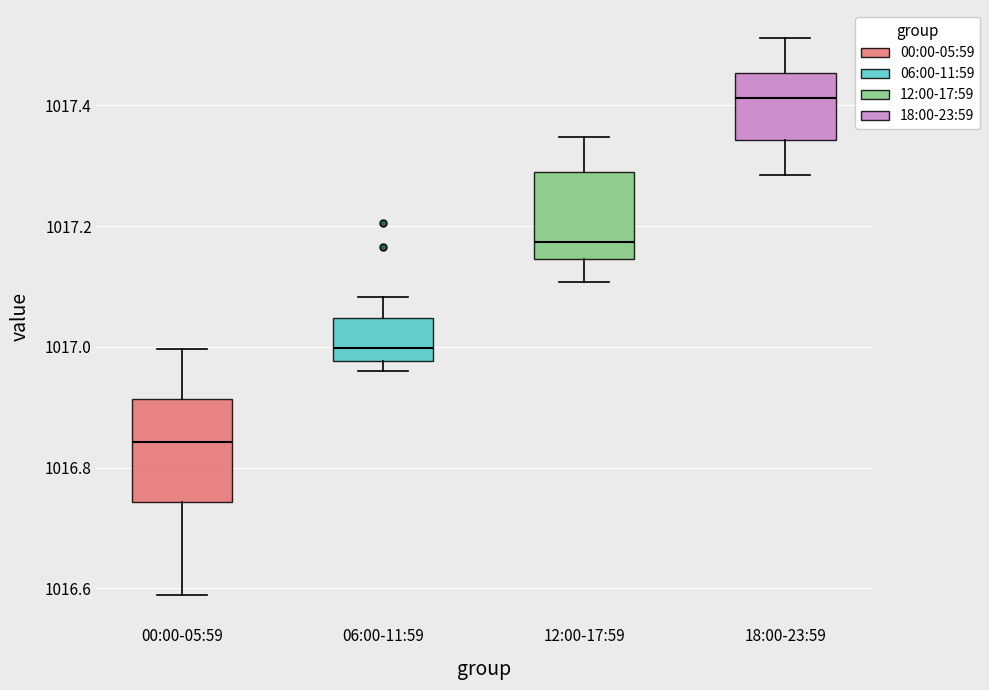

Where is the lower edge of the box for 18:00-23:59 on the y-axis? The values are not printed on the chart, so give them approximately, as read against the axis.

1017.34